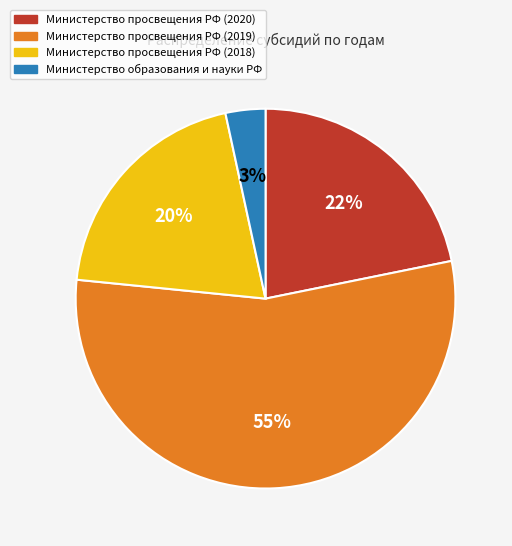

How many slices are in this pie chart?

4